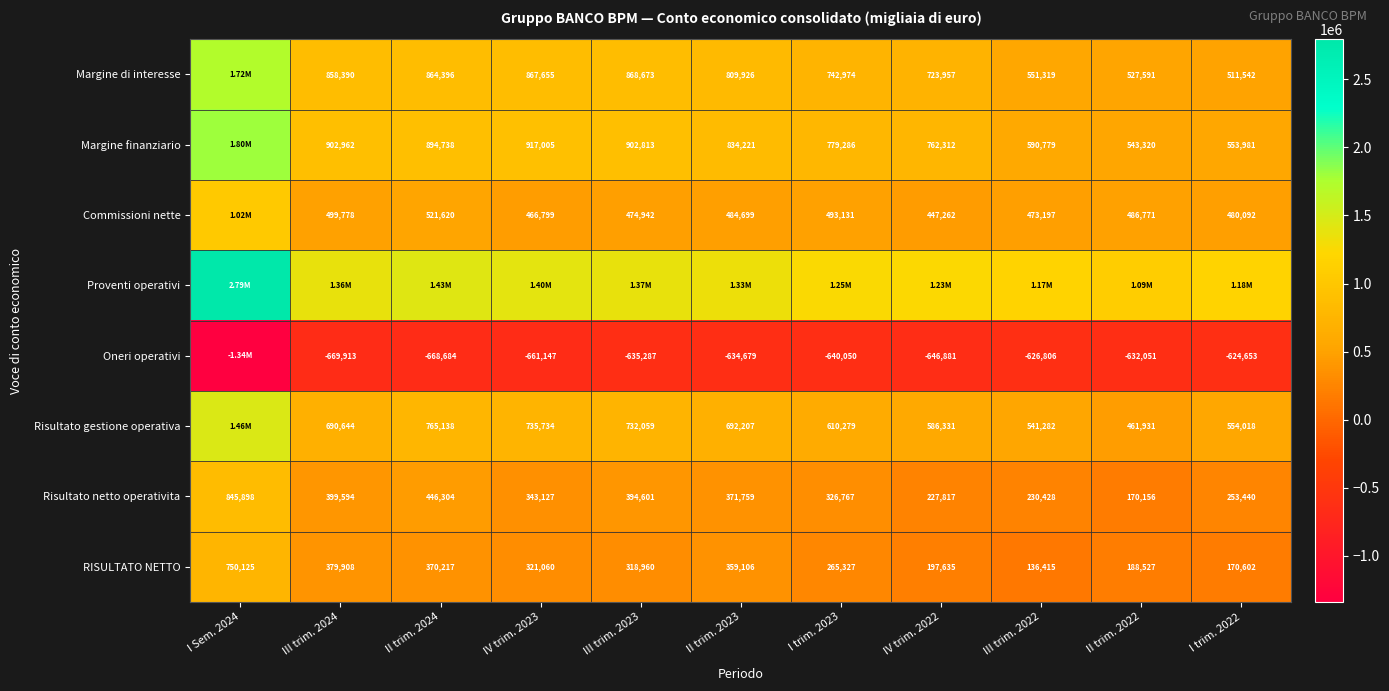

The value of Margine di interesse at I trim. 2022 is 511542. True or false?

True